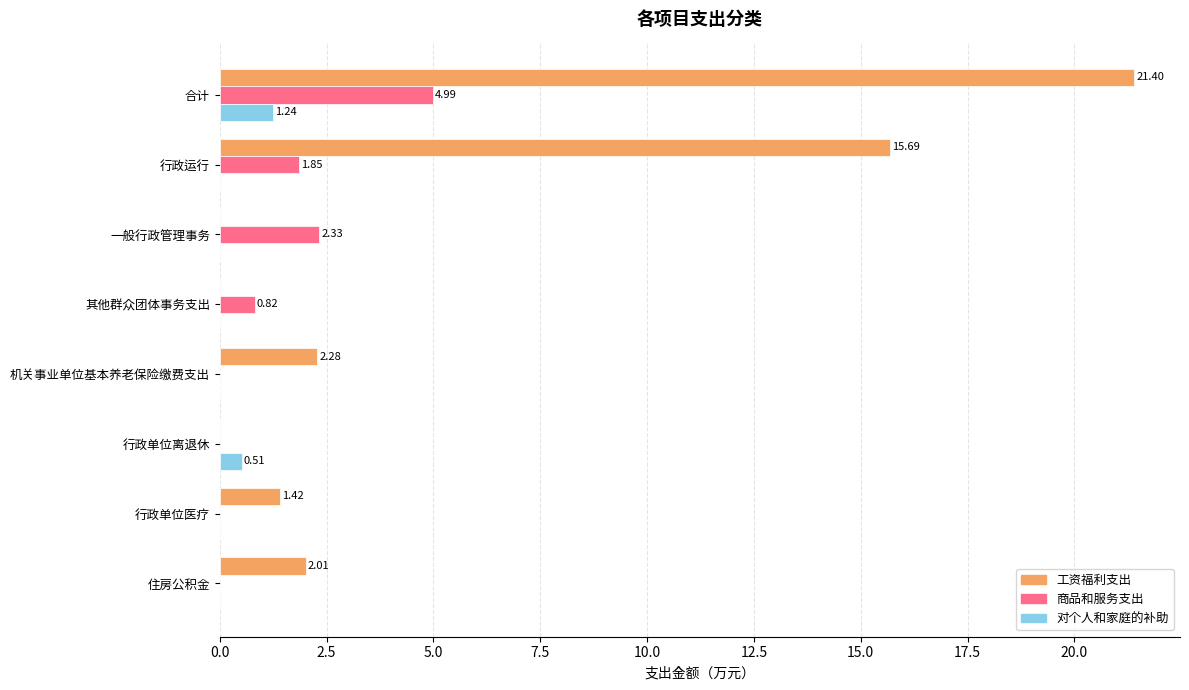

Which category has the highest value across all series?

合计